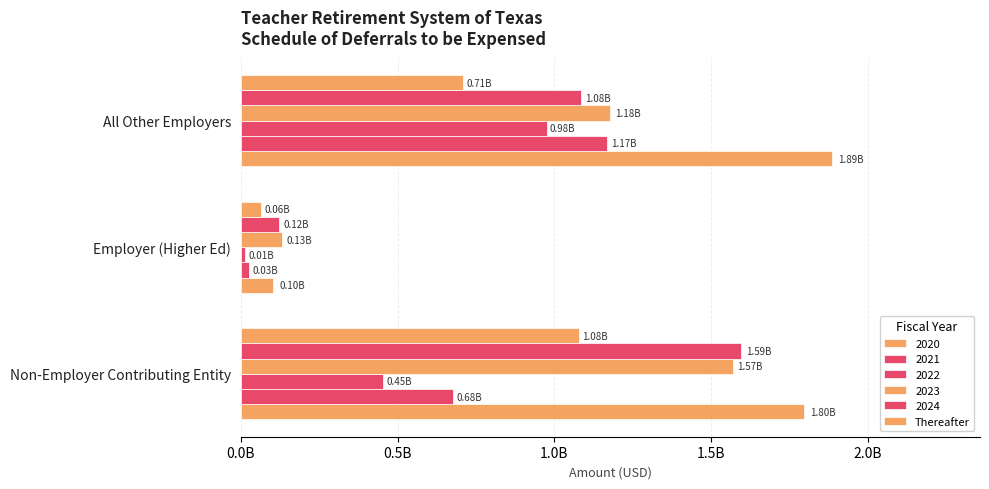

Are the bars grouped side by side (vs. stacked)?

No